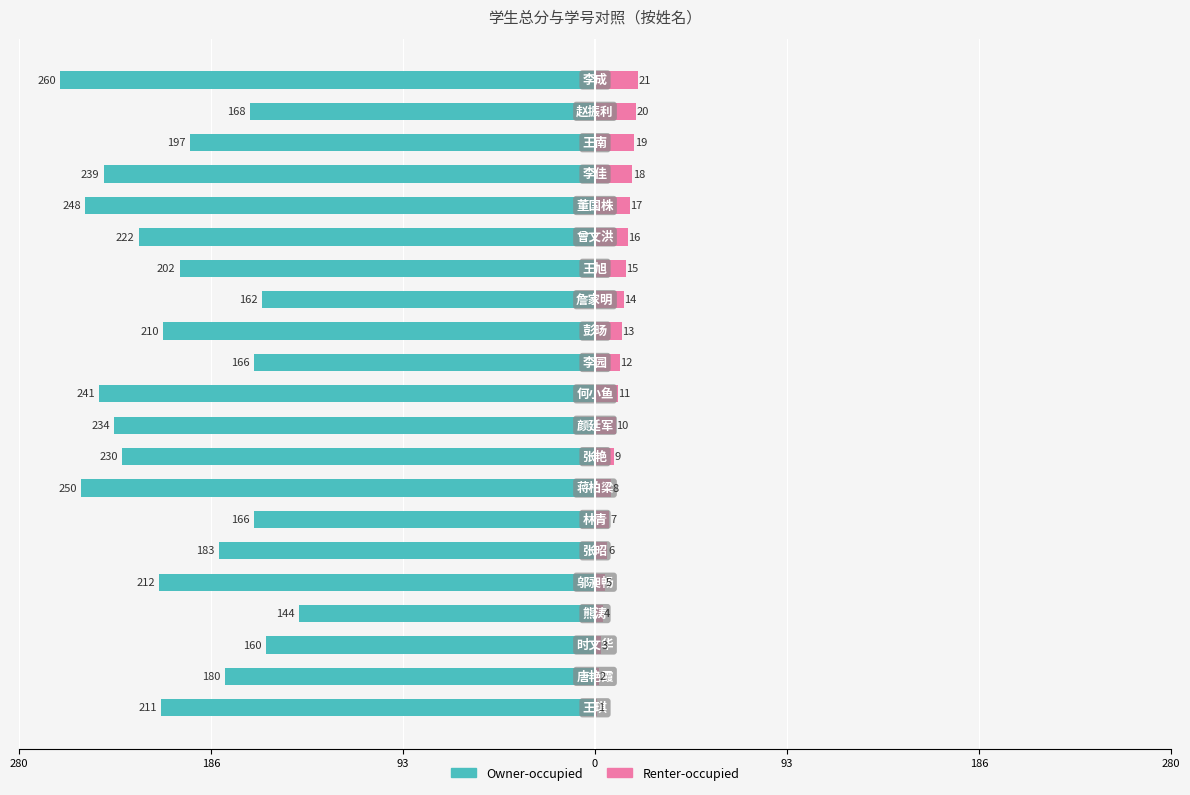

True or false: Owner-occupied has a value of -131 at 12.

False